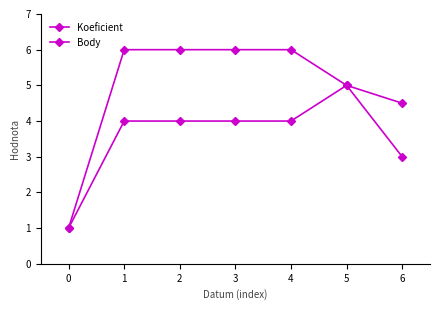

Is this an area chart (filled region under the line)?

No